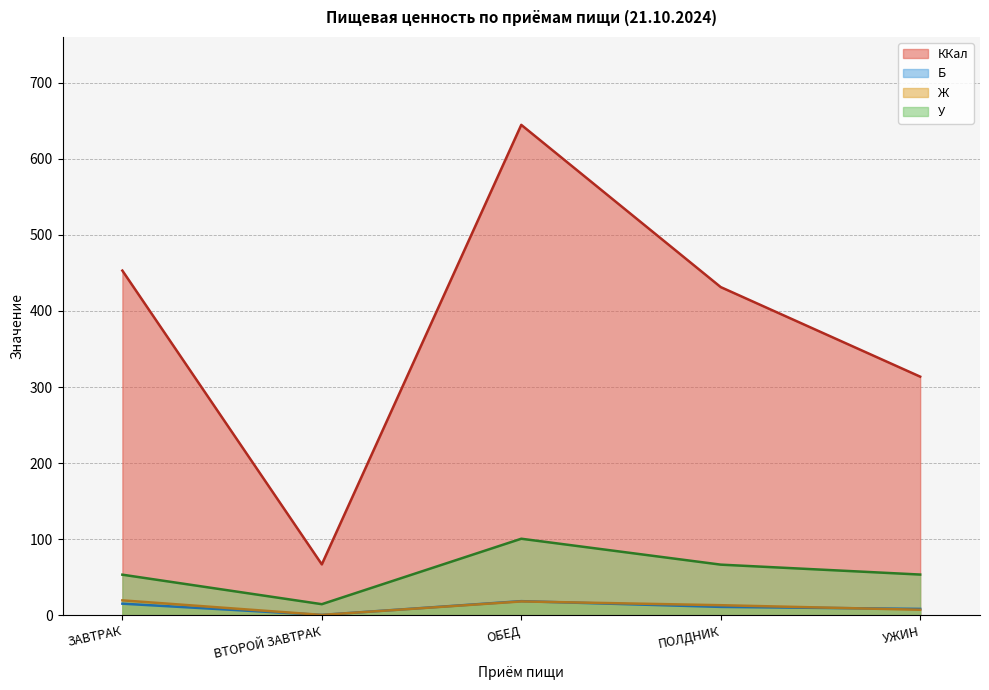

Reading left to right, extract all data points from this chart.

ККал: ЗАВТРАК=453.0	ВТОРОЙ ЗАВТРАК=67.0	ОБЕД=644.5	ПОЛДНИК=431.3	УЖИН=313.7
Б: ЗАВТРАК=15.4	ВТОРОЙ ЗАВТРАК=0.6	ОБЕД=18.7	ПОЛДНИК=11.1	УЖИН=8.5
Ж: ЗАВТРАК=19.7	ВТОРОЙ ЗАВТРАК=0.6	ОБЕД=18.3	ПОЛДНИК=13.4	УЖИН=7.3
У: ЗАВТРАК=53.5	ВТОРОЙ ЗАВТРАК=14.7	ОБЕД=100.7	ПОЛДНИК=66.7	УЖИН=53.6